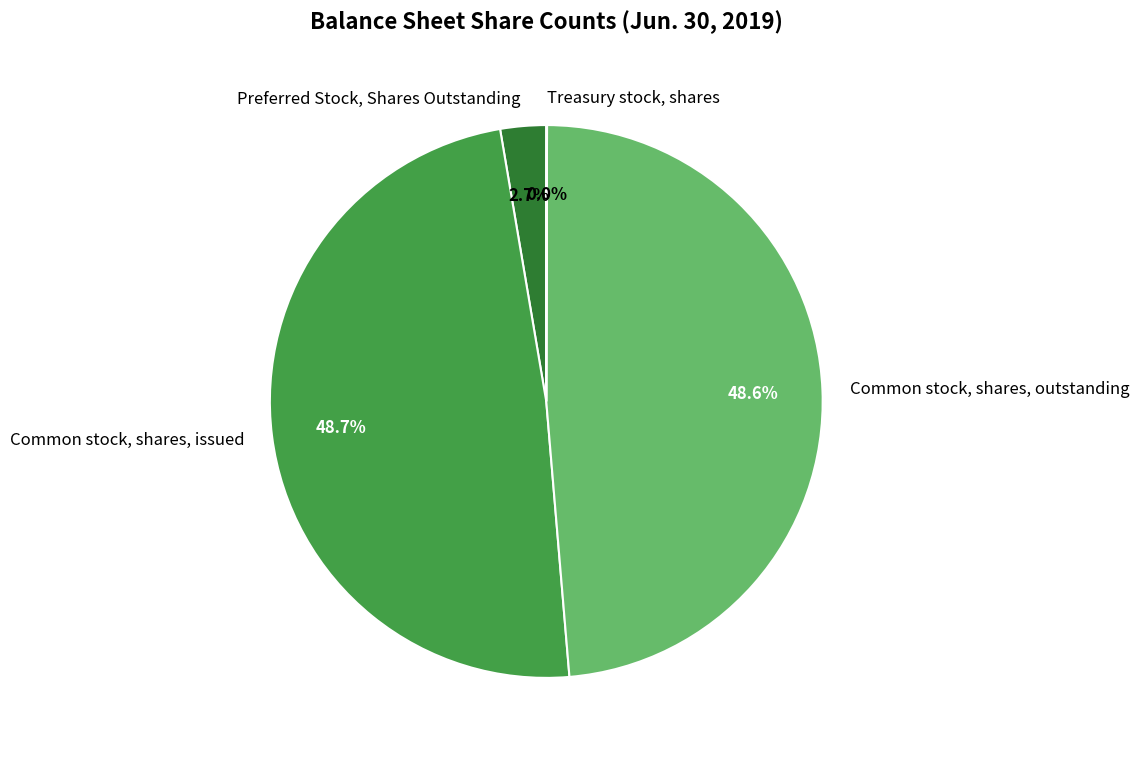

Is Common stock, shares, issued the majority of the pie?

No